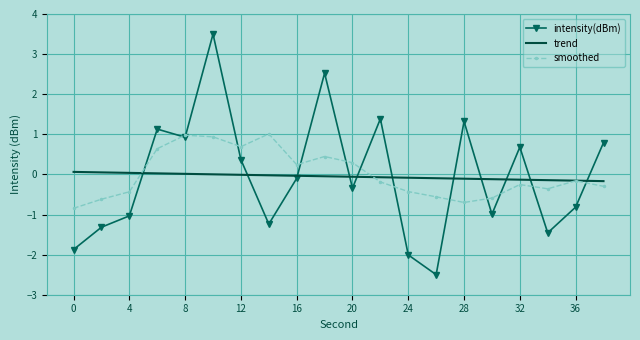

Which series has the largest range (max minus min)?

intensity(dBm)